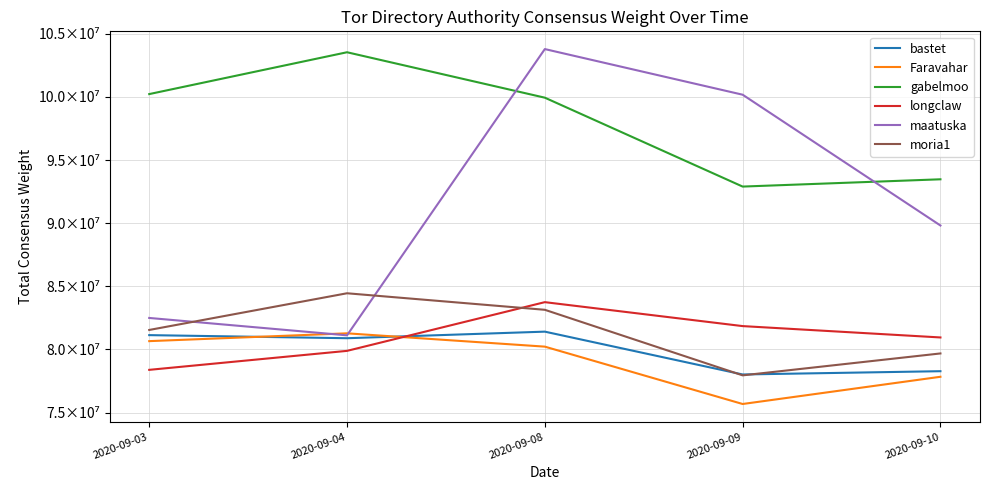

Which series has the widest spread of values?

maatuska